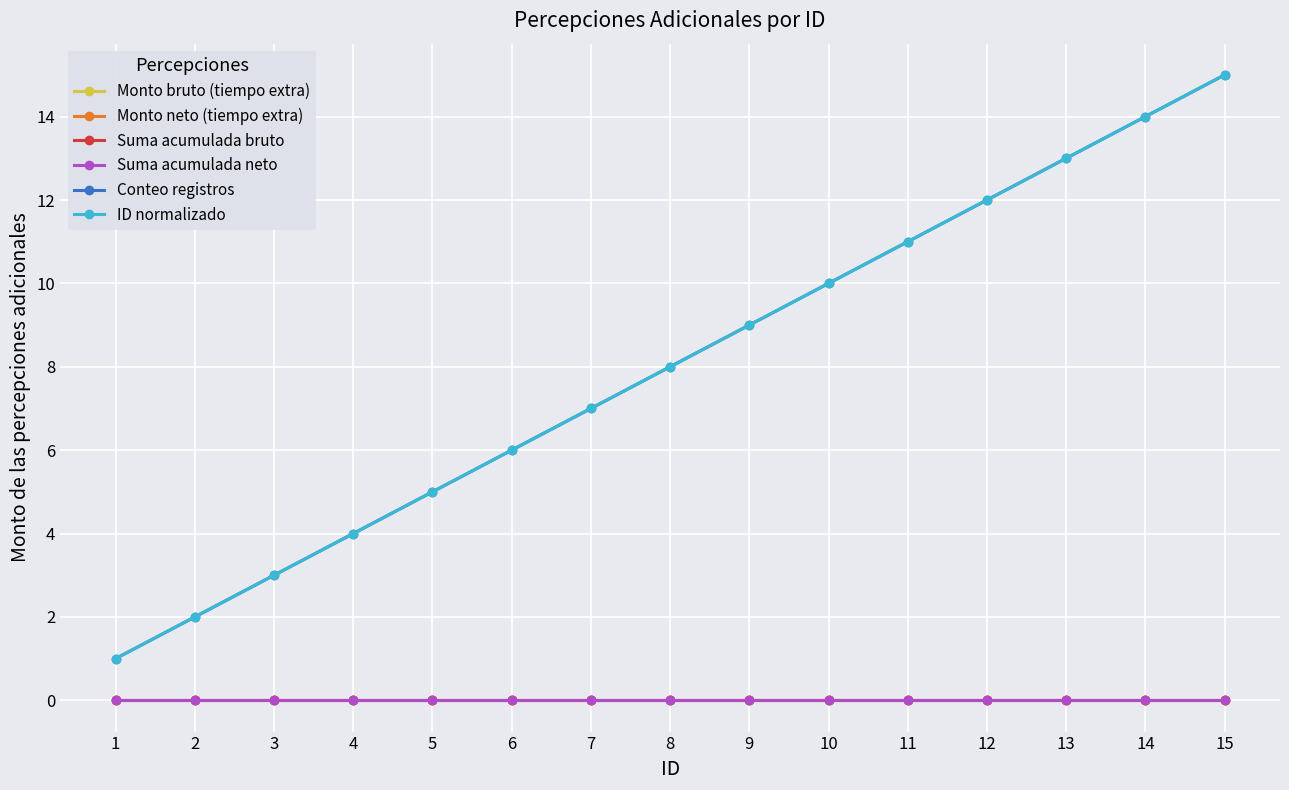

Does the chart have visible grid lines?

Yes